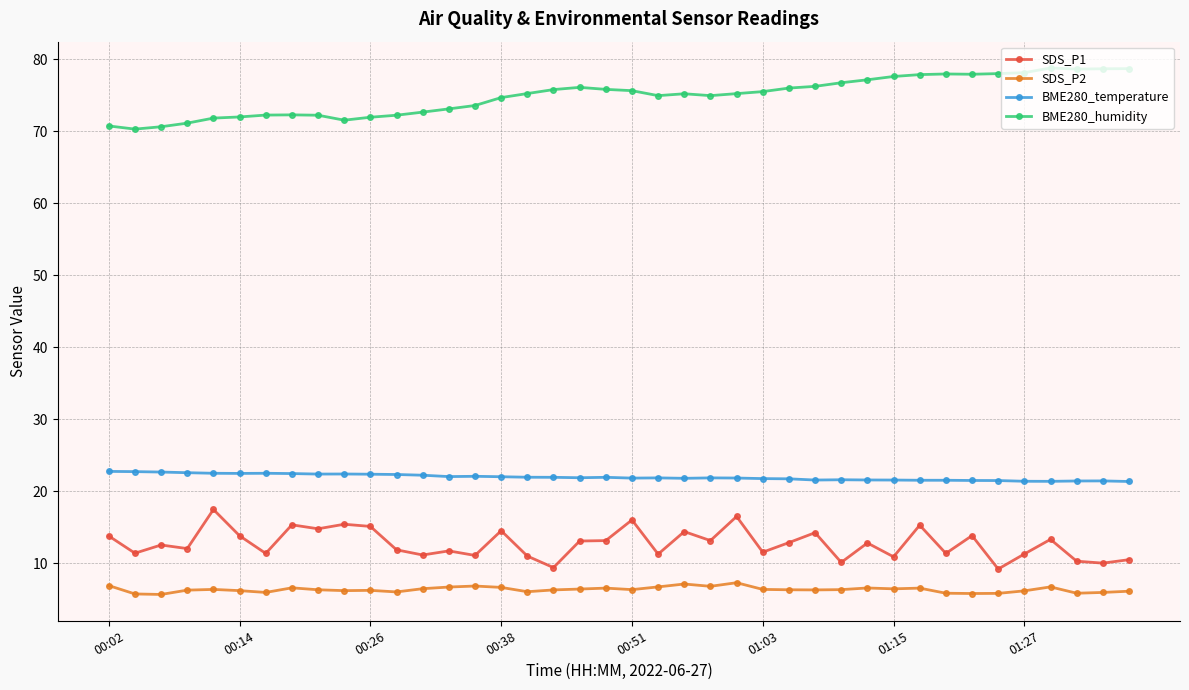

True or false: SDS_P2 and BME280_humidity cross at least once.

False